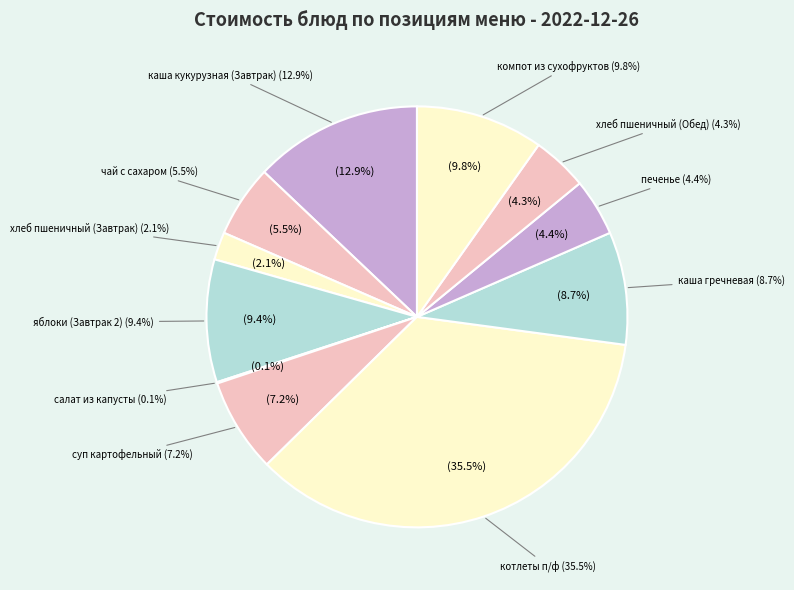

Which slice is the largest?

котлеты п/ф